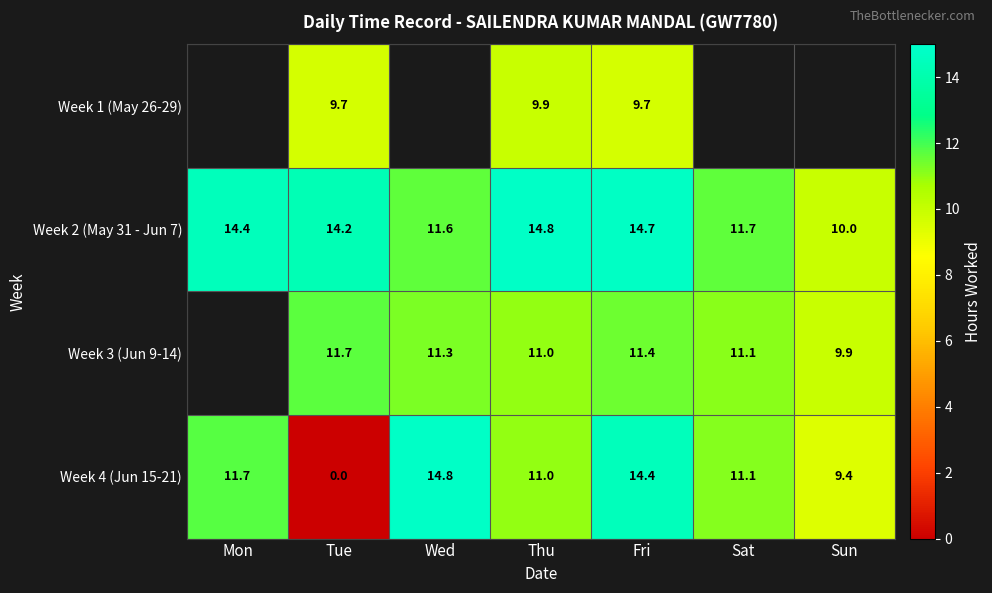

Which category has the highest value in the Week 4 (Jun 15-21) series?

Wed